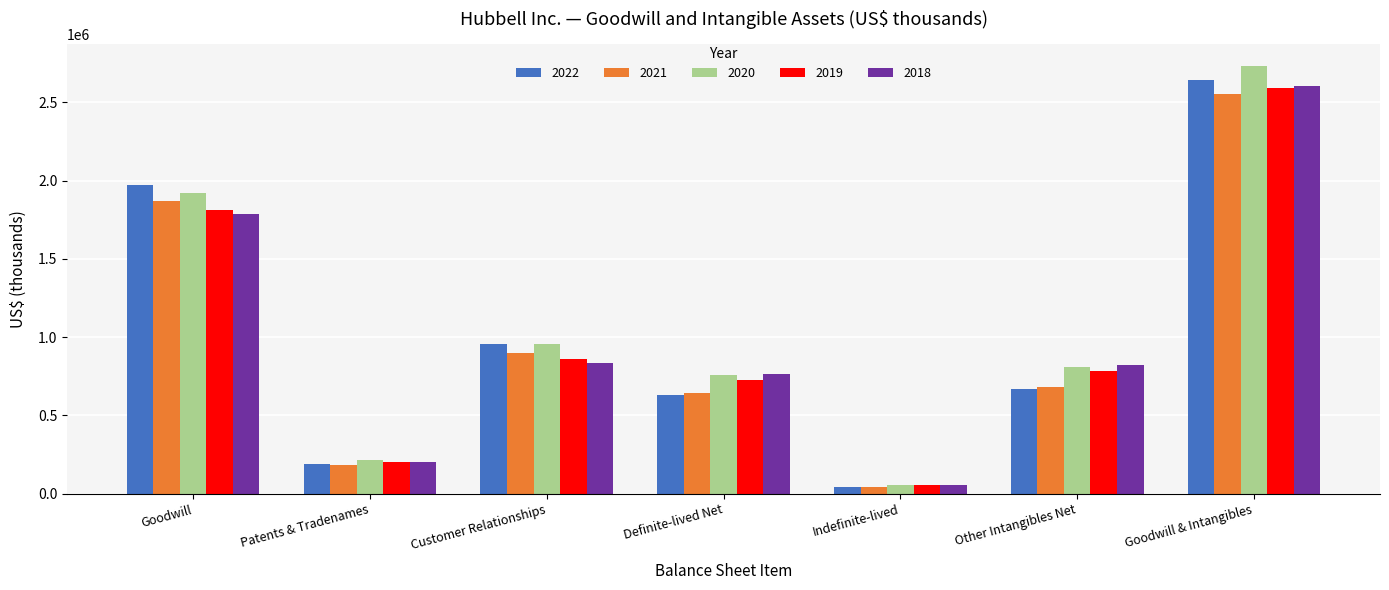

What value does the 2019 series have at Definite-lived Net, to the nearest 100?

727900